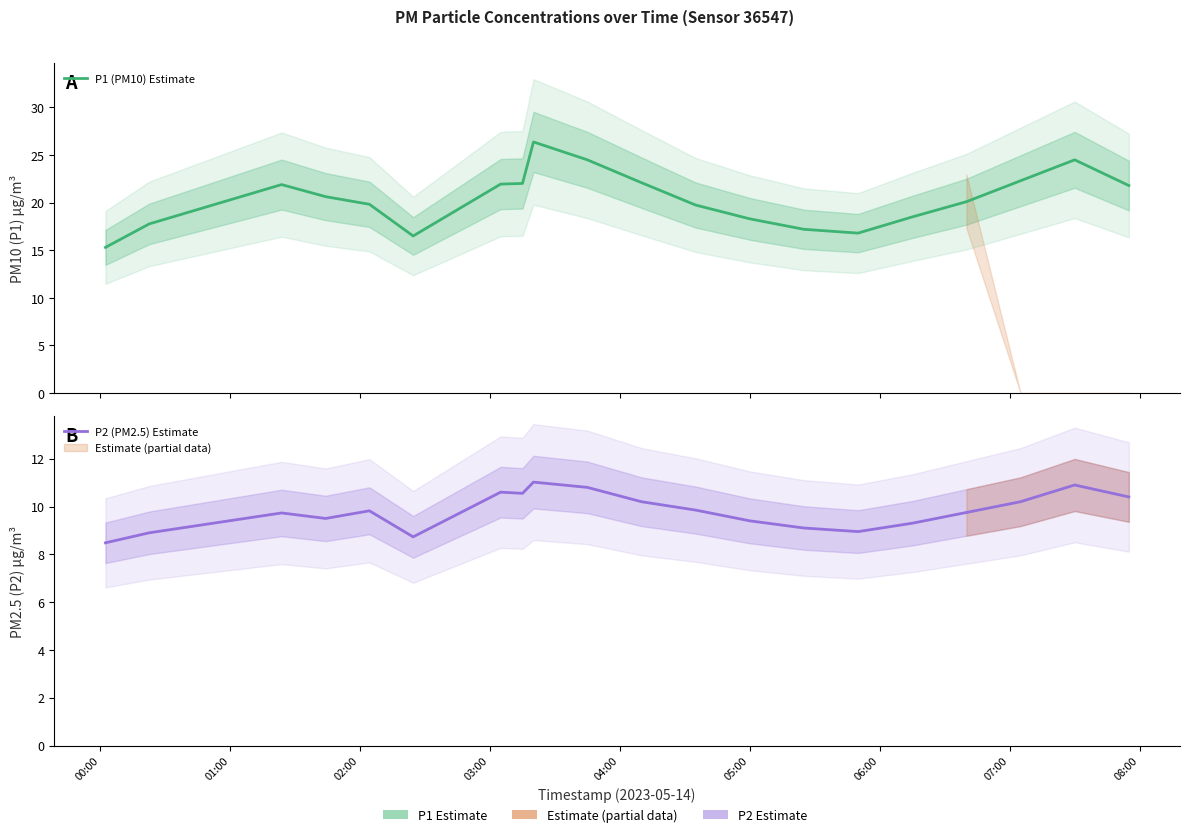

Count the number of categories in the chart.

20